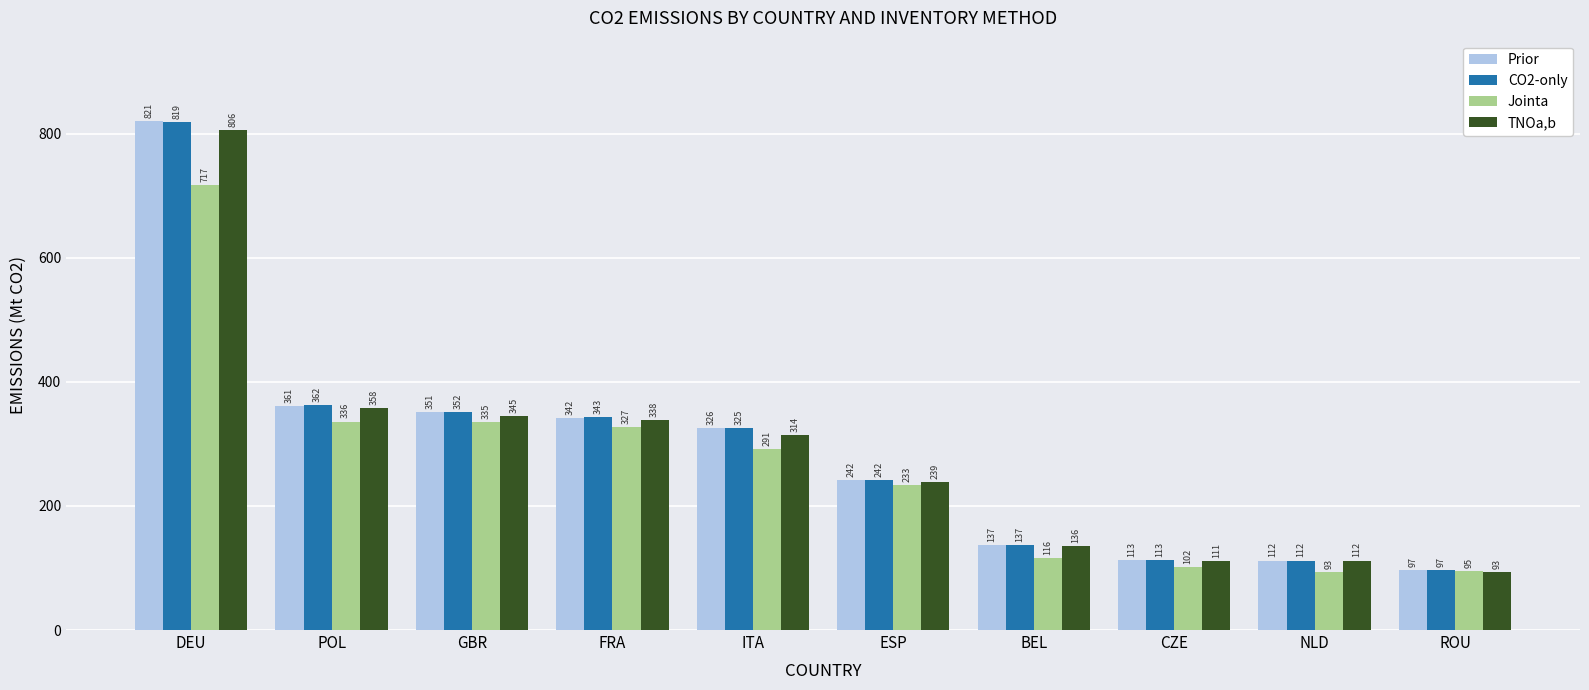

What is the label of the 6th bar from the right?

ITA